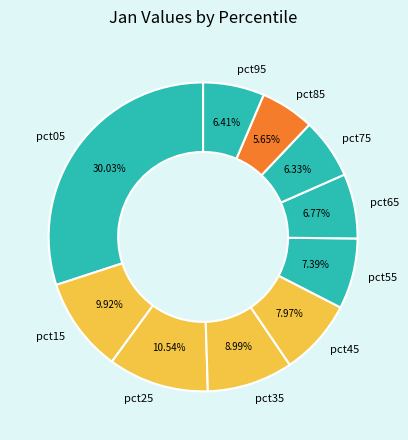

True or false: pct75 accounts for 6% of the total.

True